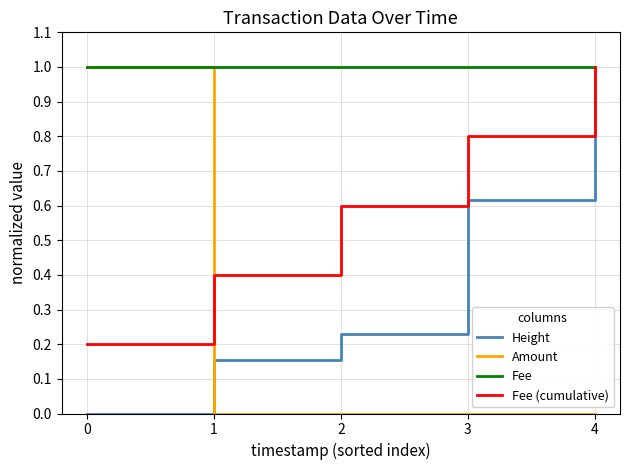

Rank the series by their average value, from lowest to highest.

Amount, Height, Fee (cumulative), Fee